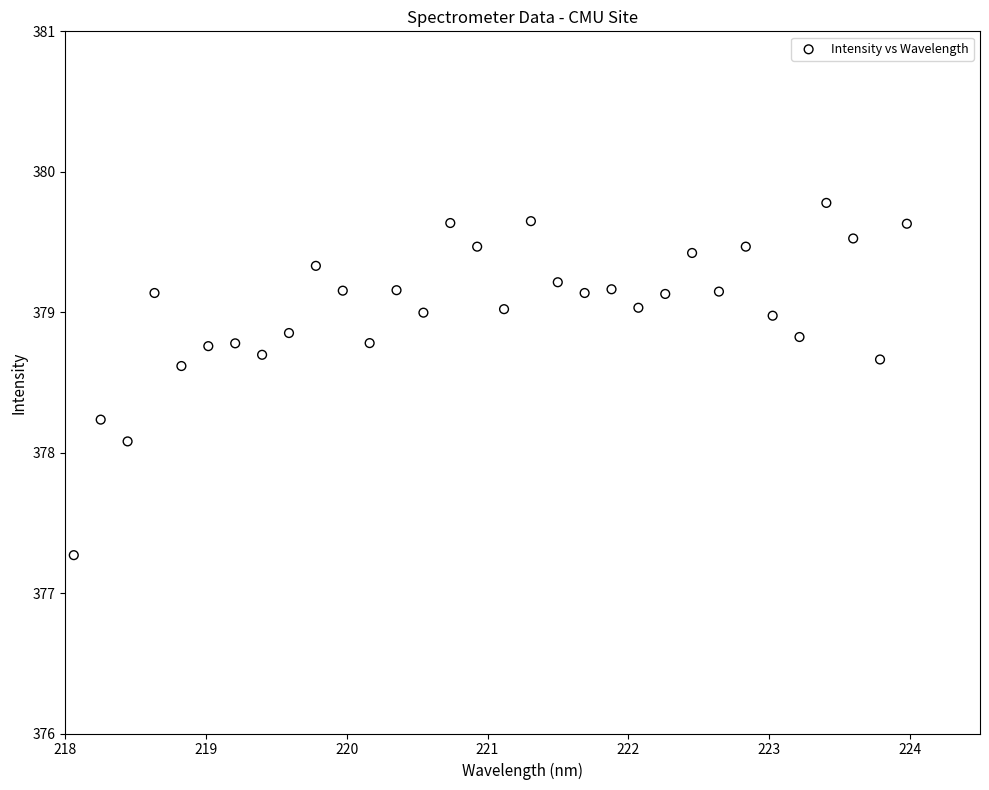

What Y value in the scatter plot is closest to 378?

378.1